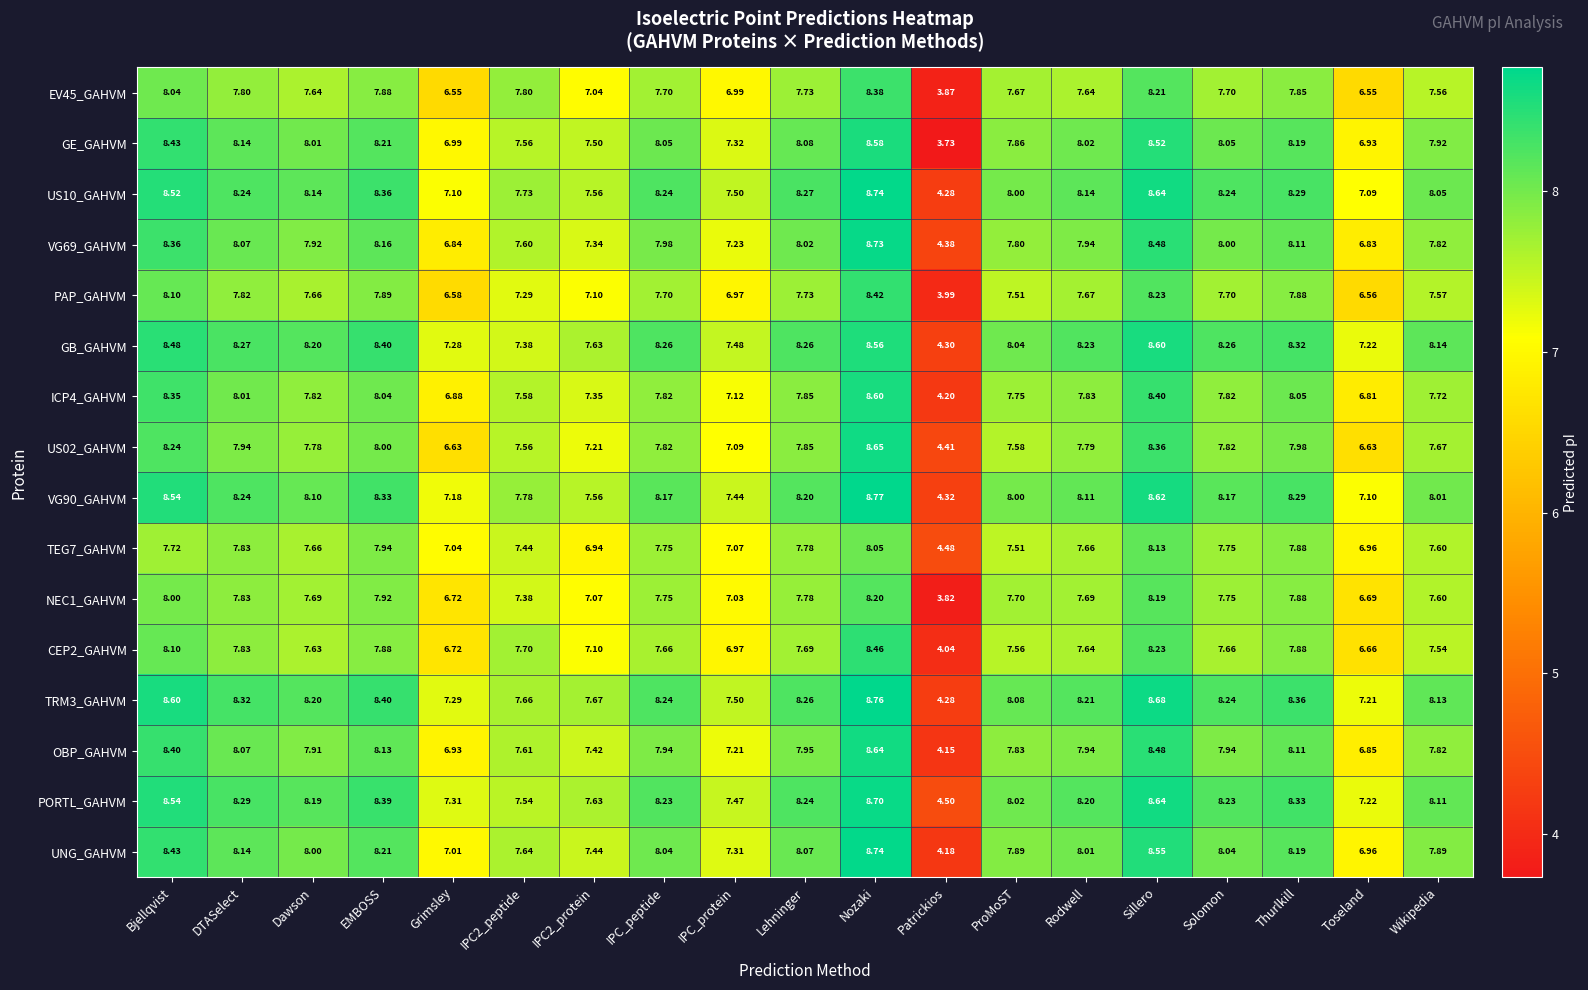

Which series has the largest range (max minus min)?

GE_GAHVM